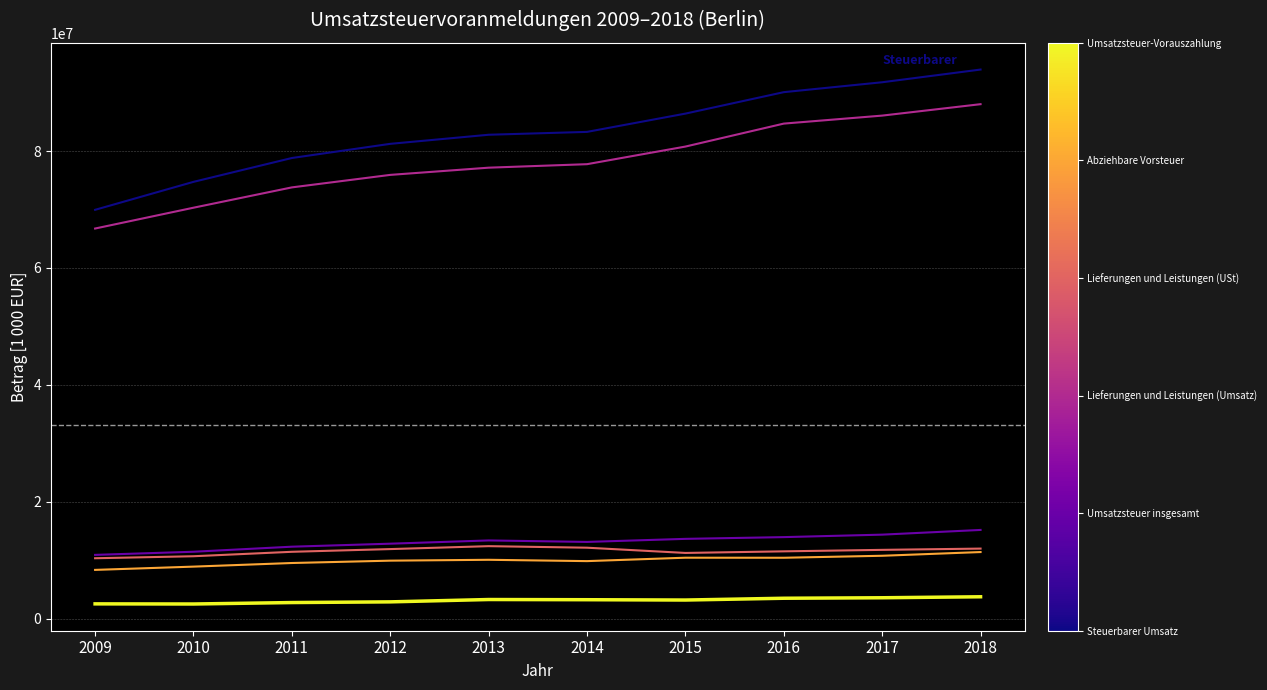

What is the minimum value shown in the chart?

2544485